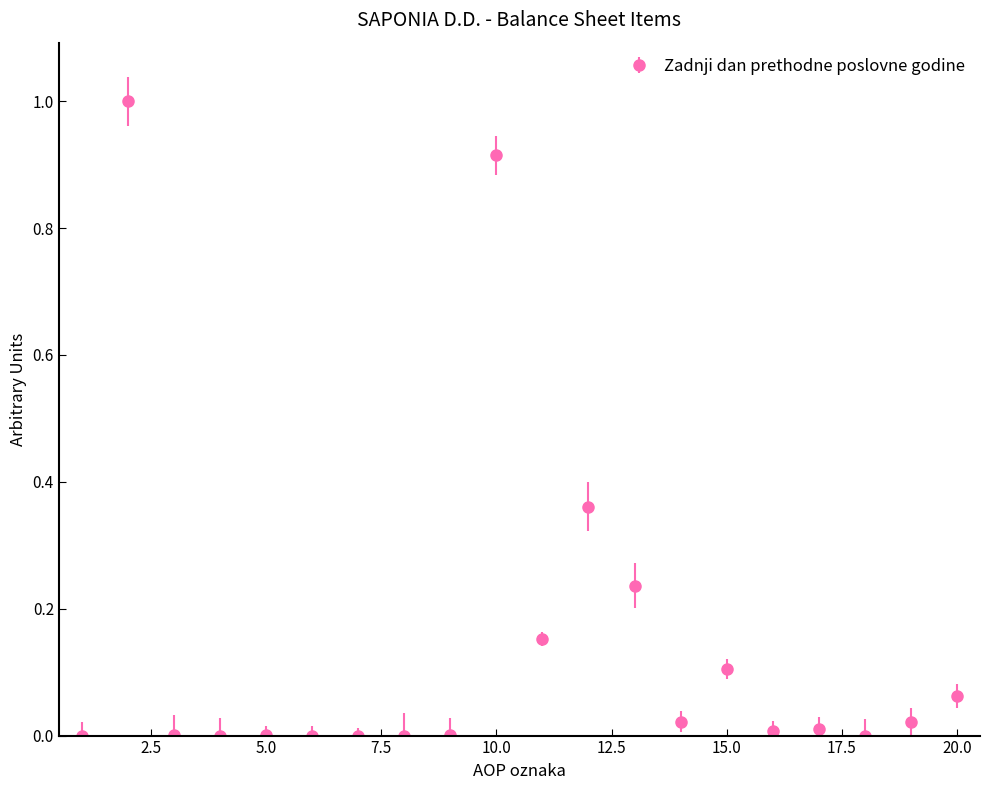

True or false: the data has more than 0 interior local peaks.

True